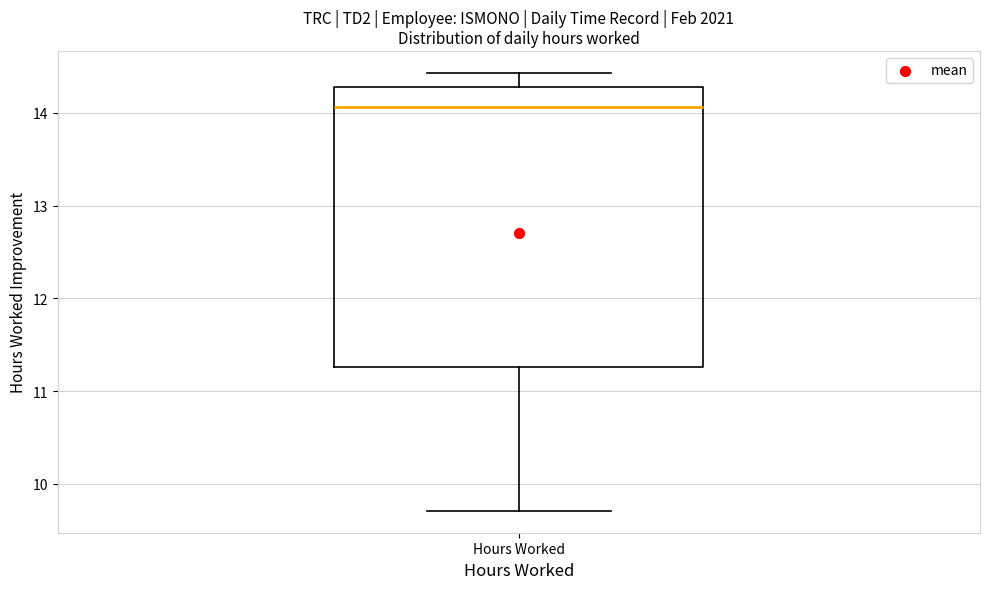

Read this box plot against the y-axis: the position of the median line, the range covered by the box, and the ends of both whiskers. The values are not printed on the chart, so give them approximately, as read against the axis.

median 14.1, box 11.3 to 14.3, whiskers 9.7 to 14.4